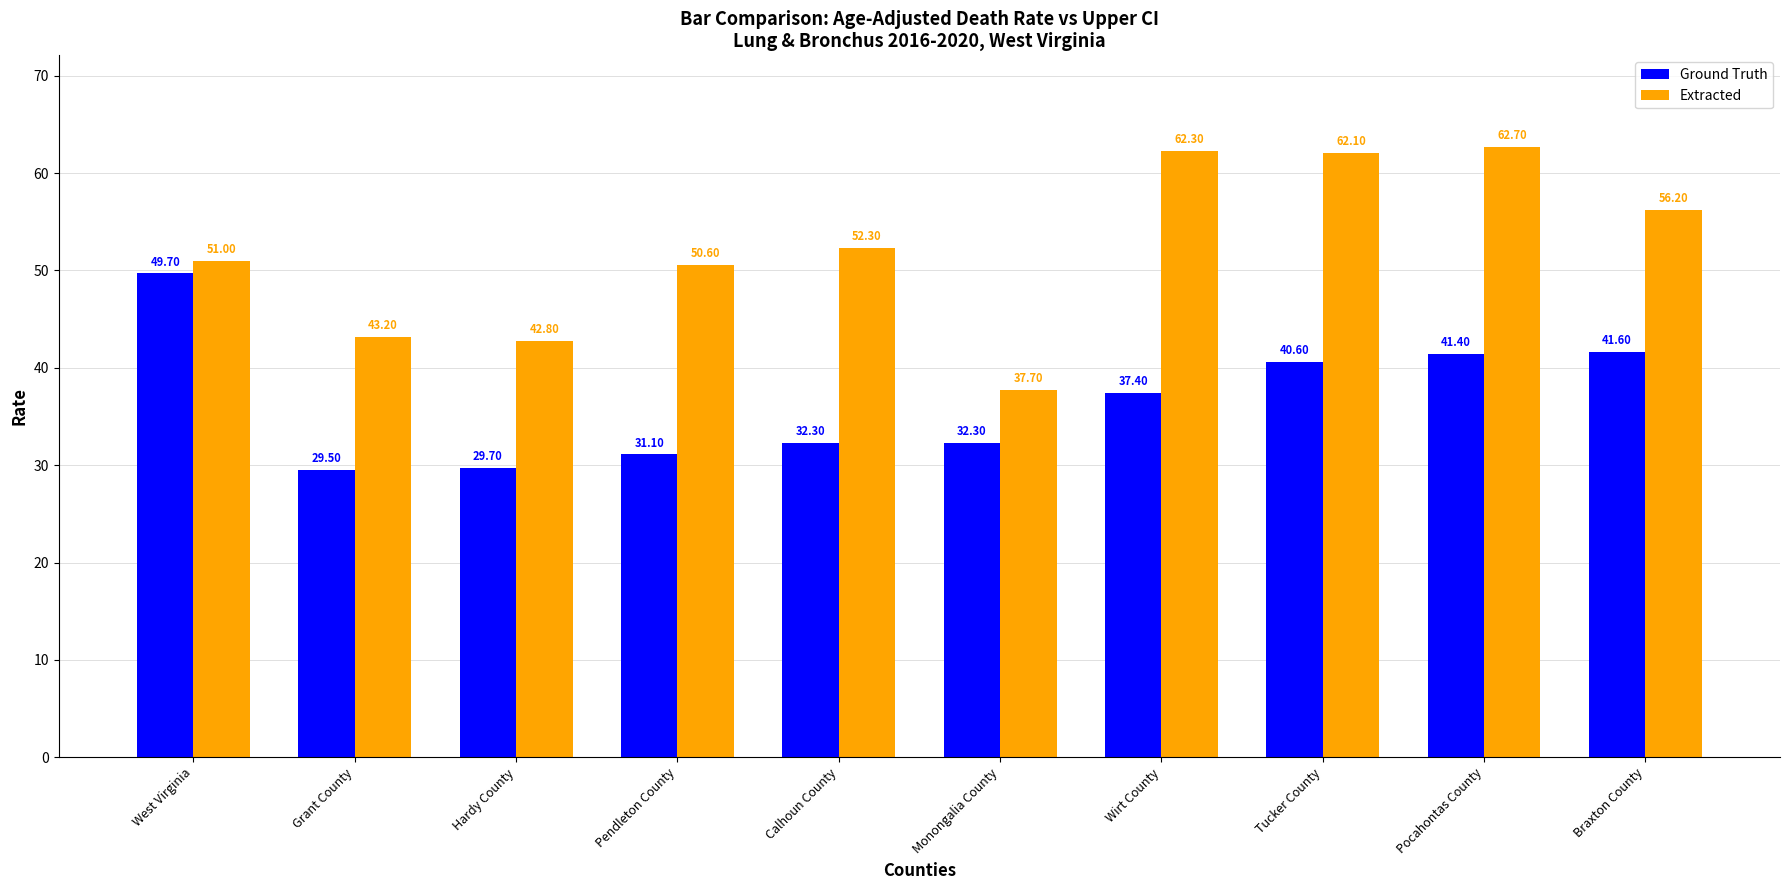

Reading right to left, extract all data points from this chart.

Ground Truth: Braxton County=41.6	Pocahontas County=41.4	Tucker County=40.6	Wirt County=37.4	Monongalia County=32.3	Calhoun County=32.3	Pendleton County=31.1	Hardy County=29.7	Grant County=29.5	West Virginia=49.7
Extracted: Braxton County=56.2	Pocahontas County=62.7	Tucker County=62.1	Wirt County=62.3	Monongalia County=37.7	Calhoun County=52.3	Pendleton County=50.6	Hardy County=42.8	Grant County=43.2	West Virginia=51.0